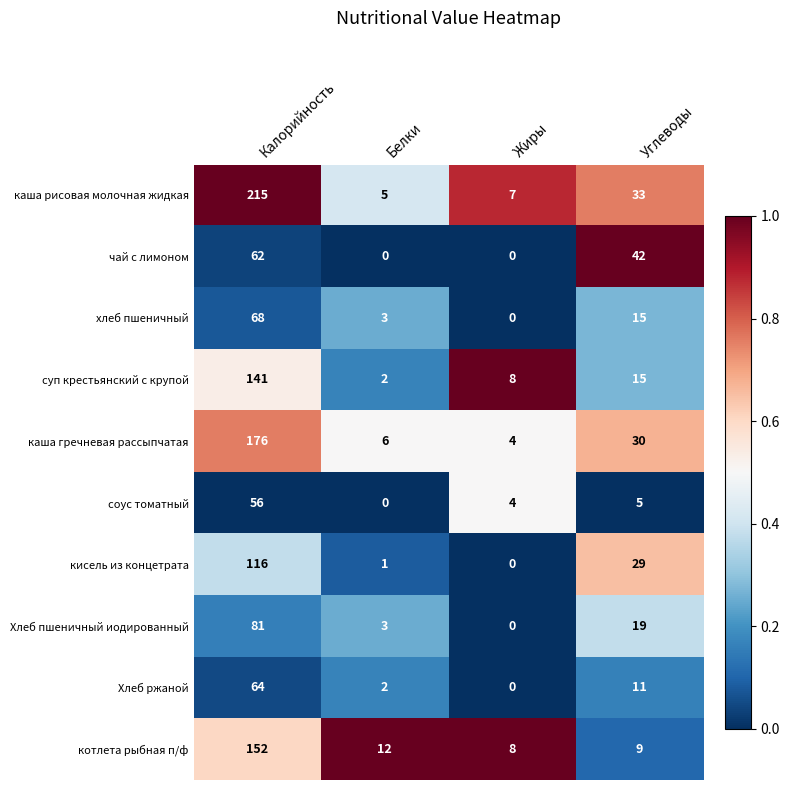

Is it true that чай с лимоном equals 0 at Белки?

True